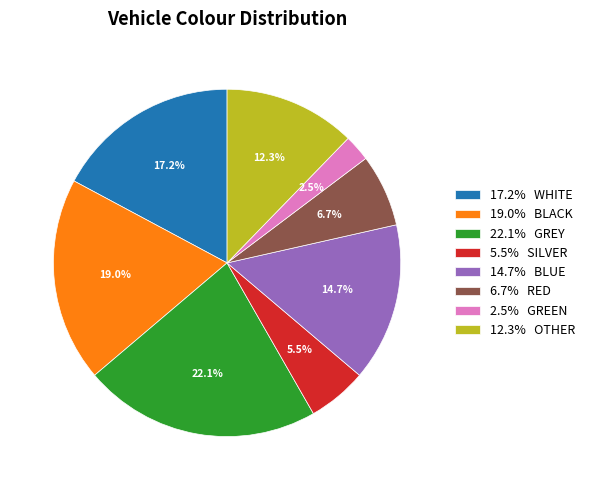

Is the sum of 19.0% BLACK and 17.2% WHITE greater than half?

No